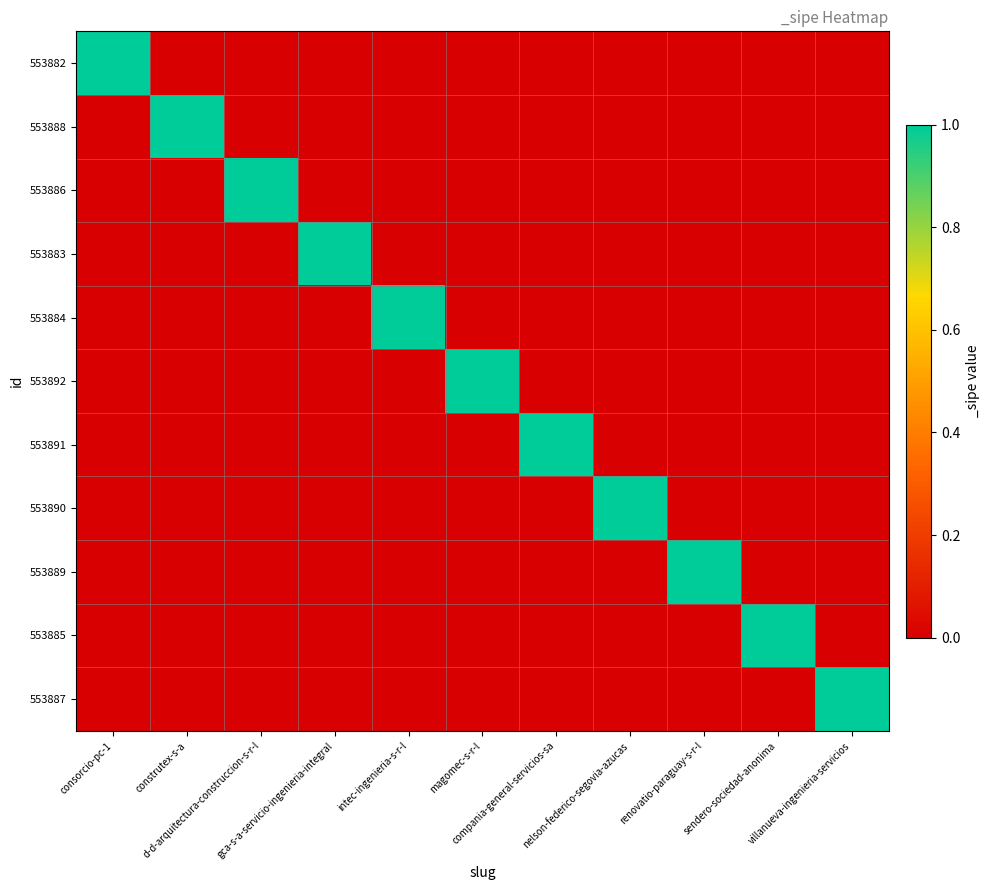

What is the total value across all series at magomec-s-r-l?

1